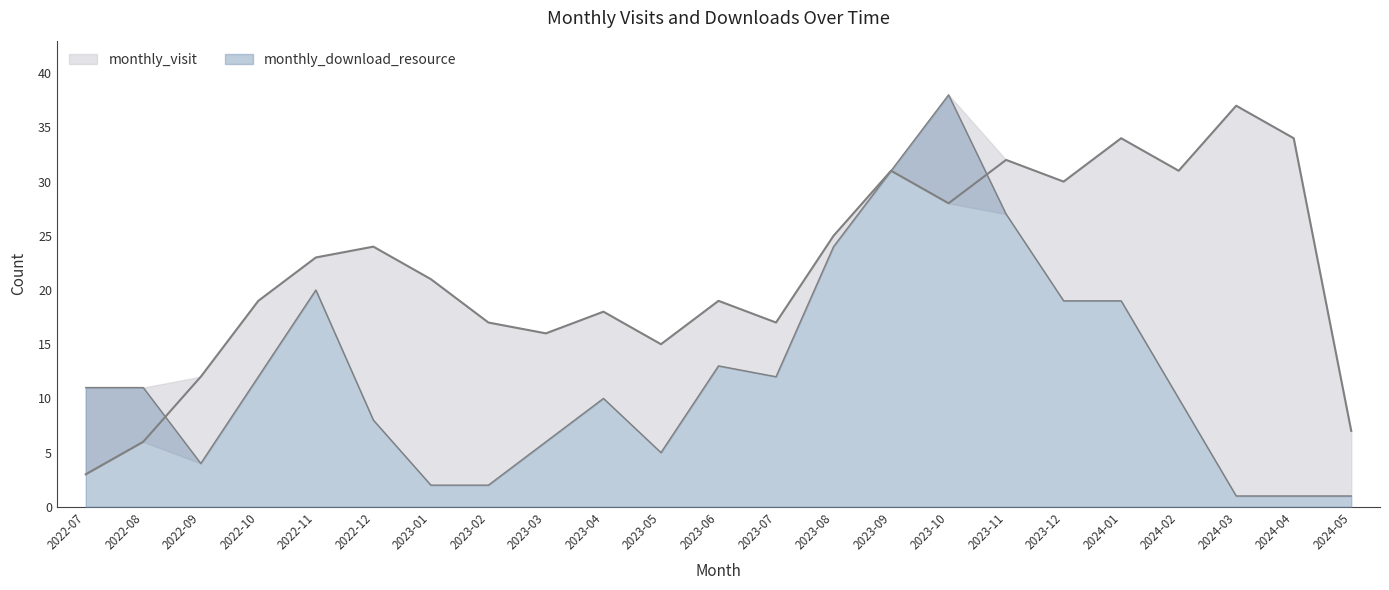

Reading right to left, list all the values displayed in this chart.

monthly_visit: 2024-05=7	2024-04=34	2024-03=37	2024-02=31	2024-01=34	2023-12=30	2023-11=32	2023-10=28	2023-09=31	2023-08=25	2023-07=17	2023-06=19	2023-05=15	2023-04=18	2023-03=16	2023-02=17	2023-01=21	2022-12=24	2022-11=23	2022-10=19	2022-09=12	2022-08=6	2022-07=3
monthly_download_resource: 2024-05=1	2024-04=1	2024-03=1	2024-02=10	2024-01=19	2023-12=19	2023-11=27	2023-10=38	2023-09=31	2023-08=24	2023-07=12	2023-06=13	2023-05=5	2023-04=10	2023-03=6	2023-02=2	2023-01=2	2022-12=8	2022-11=20	2022-10=12	2022-09=4	2022-08=11	2022-07=11